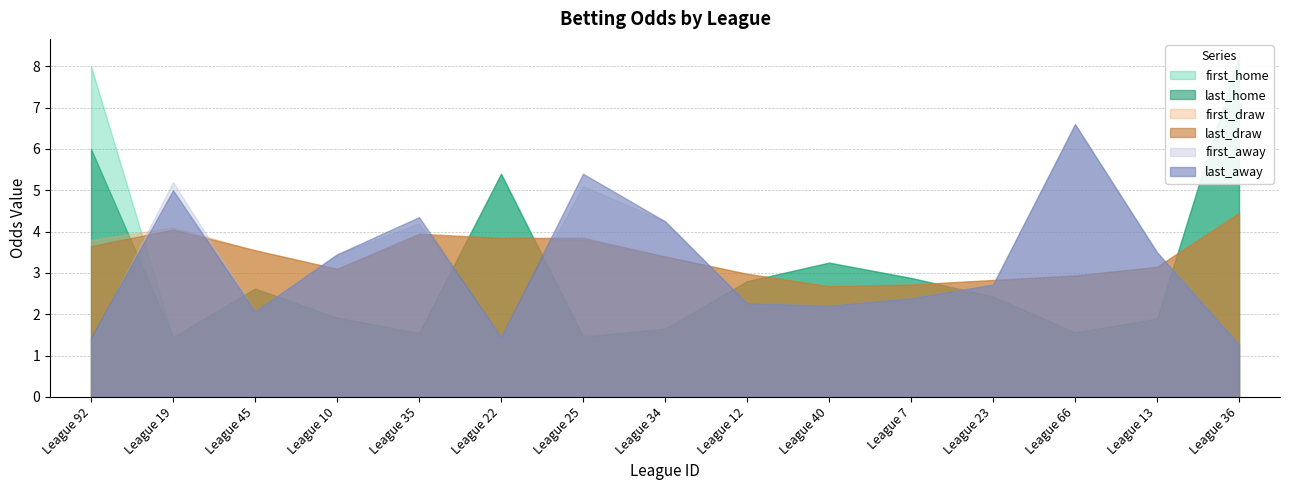

Rank the series at 25 from highest to lowest value.

last_away, first_away, last_draw, first_draw, first_home, last_home